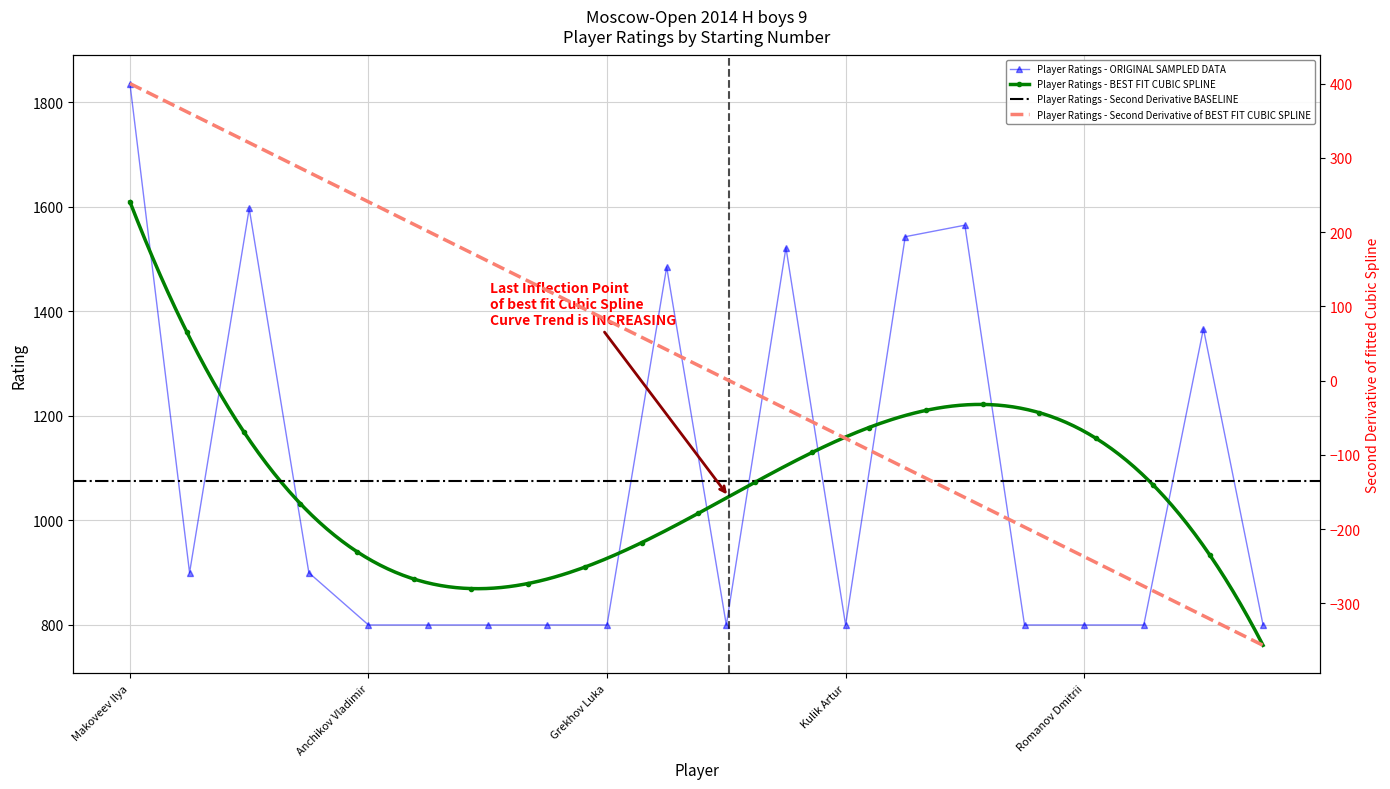

Rank the categories by value from highest to lowest.

Makoveev Ilya, Kataev Aleksandr, Mochalin Faddey, Levkin Lev, Kirillov Dmitry, Karlov Egor, Rygalov Kirill, Akhmetshin Aleksander, Smolin Alex, Anchikov Vladimir, Budchenko Ivan, Burkatskiy Egor, Chervonenkis Boris, Grekhov Luka, Khabibullin Kamil, Kulik Artur, Ogorodnikov Nikolai, Romanov Dmitrii, Rustamov Sezqin, Safin Robert